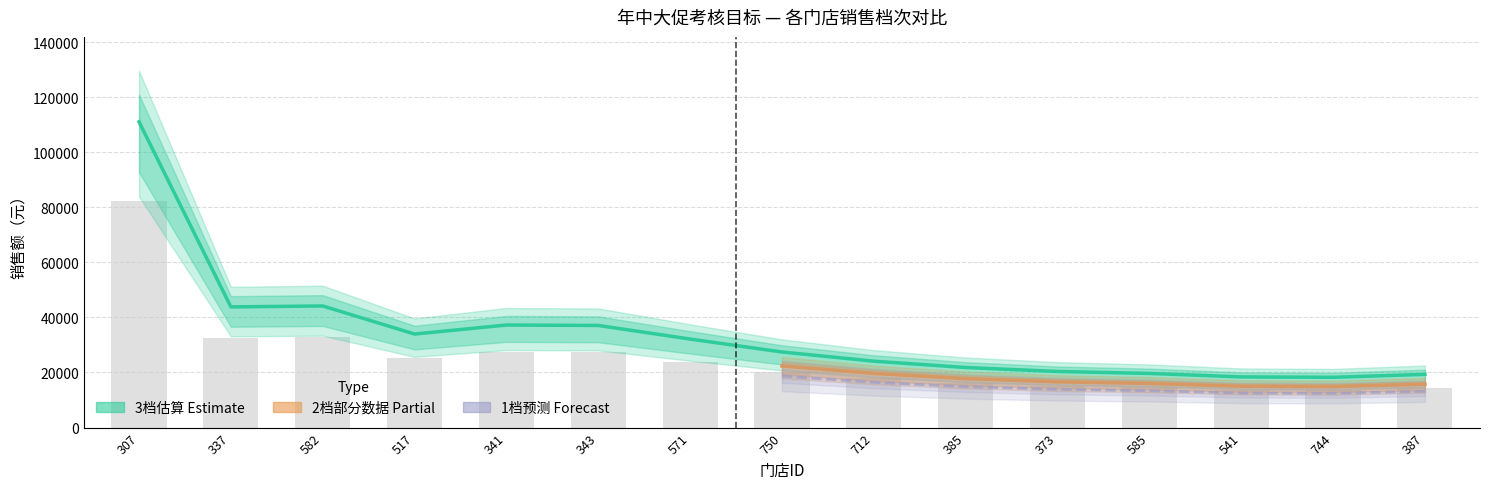

Is it true that 2档销售 equals 7398.2 at 750?

False